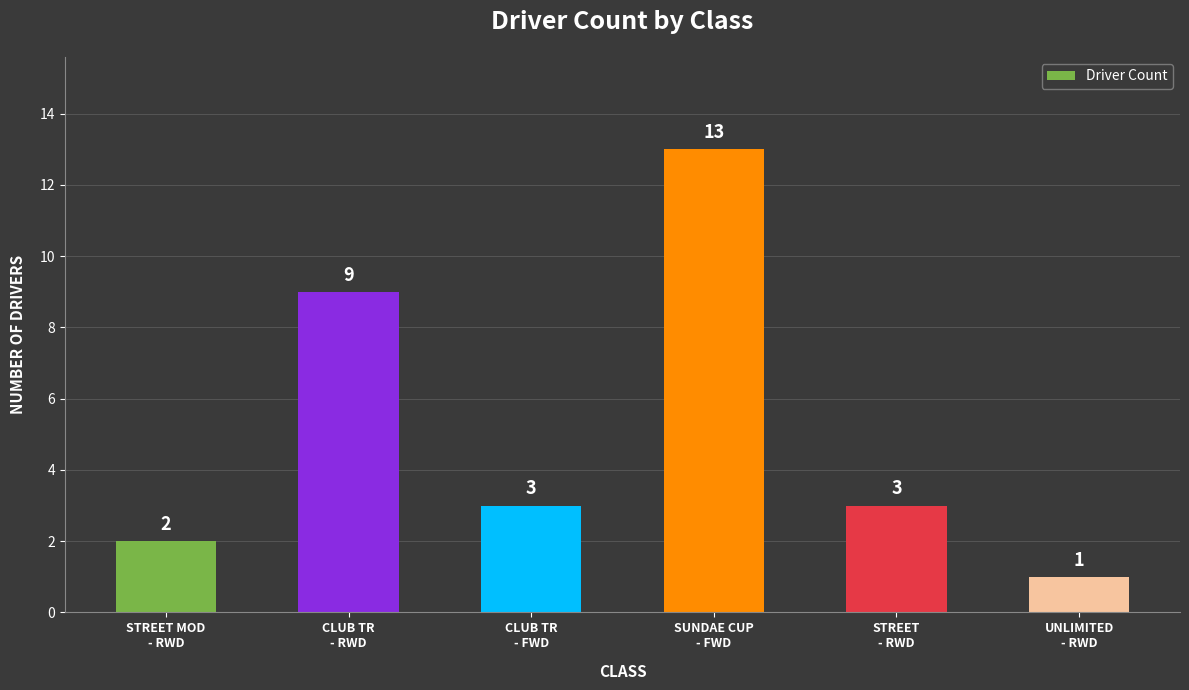

Reading right to left, list all the values displayed in this chart.

1	3	13	3	9	2